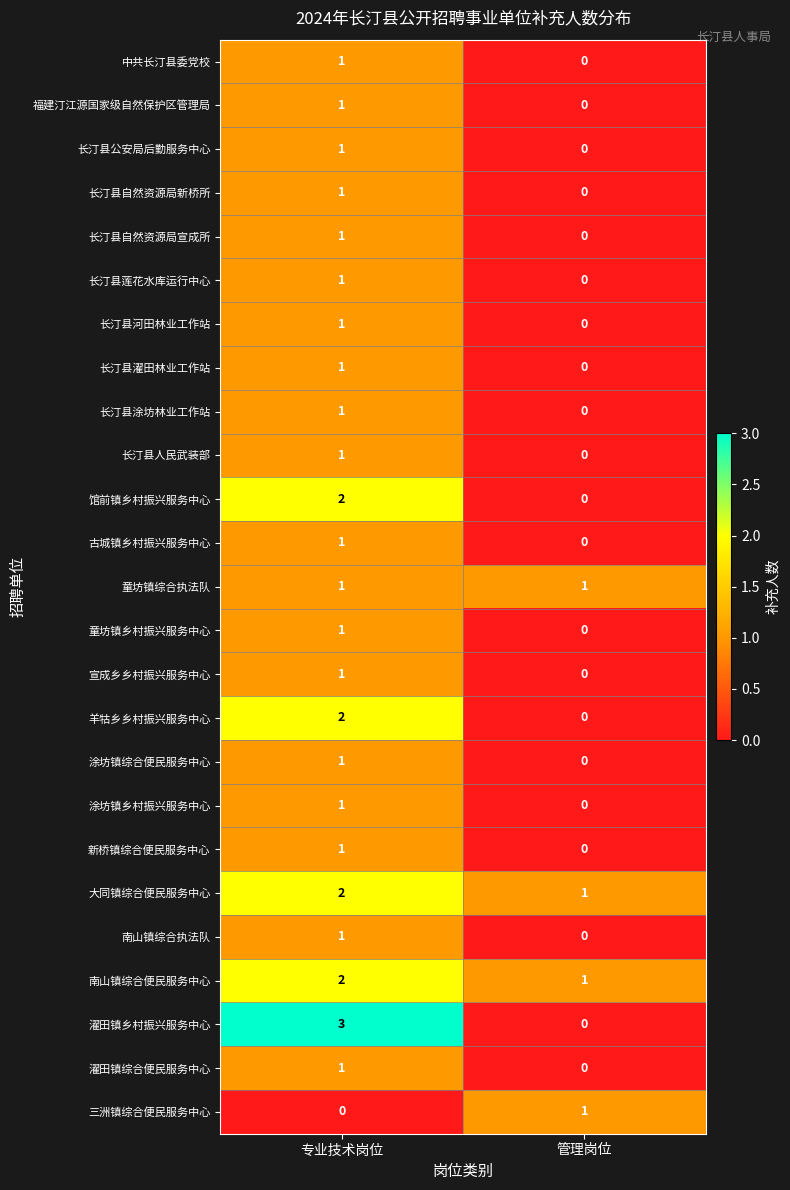

What is the sum of the 濯田镇乡村振兴服务中心 values at 专业技术岗位 and 管理岗位?

3